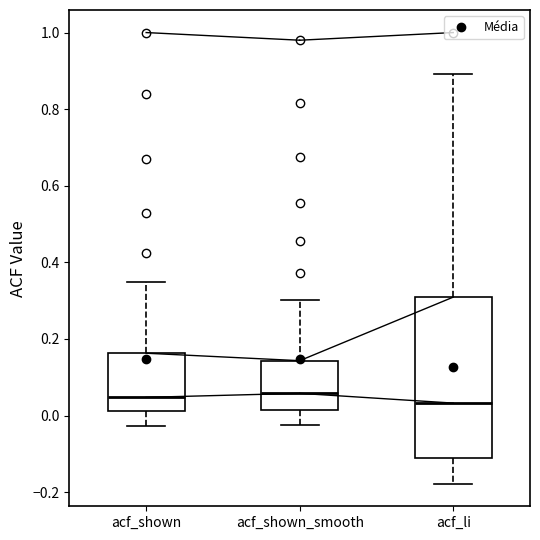

Comparing the boxes themselves (not the whiskers), which one is the tallest?

acf_li